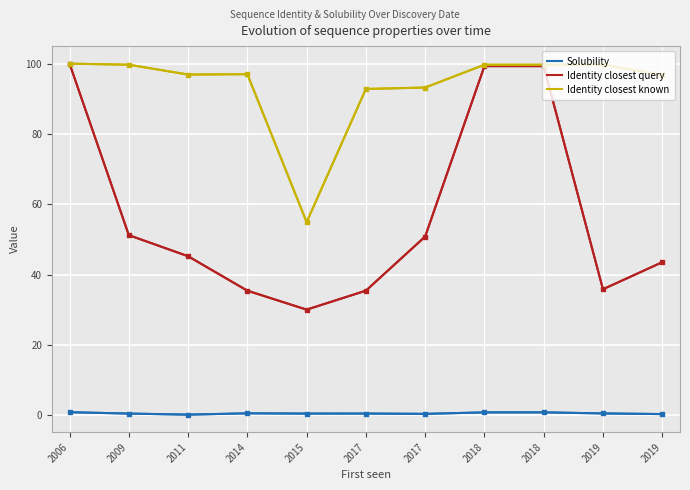

What are all the series names shown in the legend?

Solubility, Identity closest query, Identity closest known